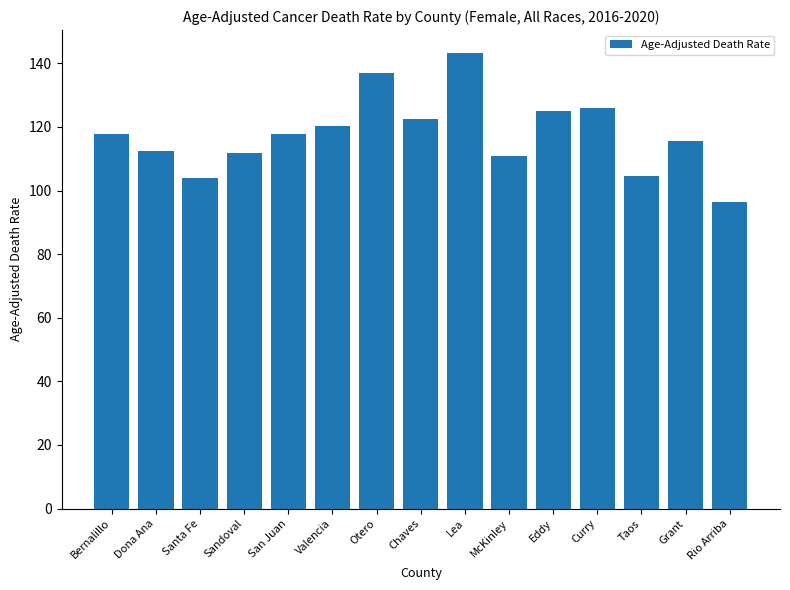

Are the bars horizontal?

No